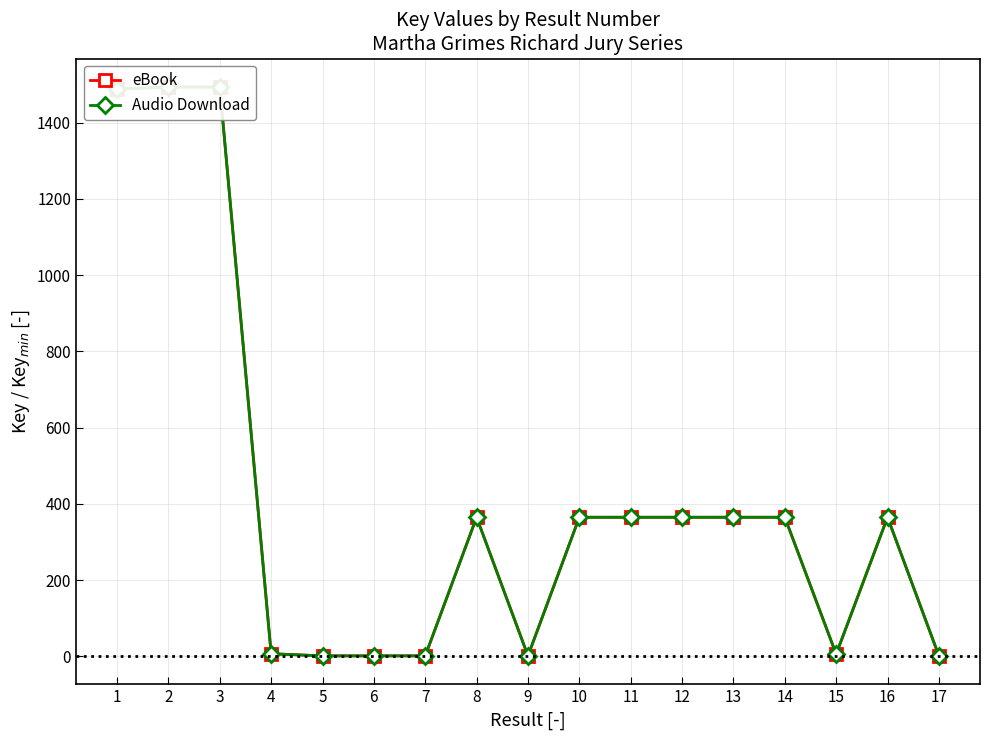

True or false: eBook and Audio Download intersect in this chart.

False